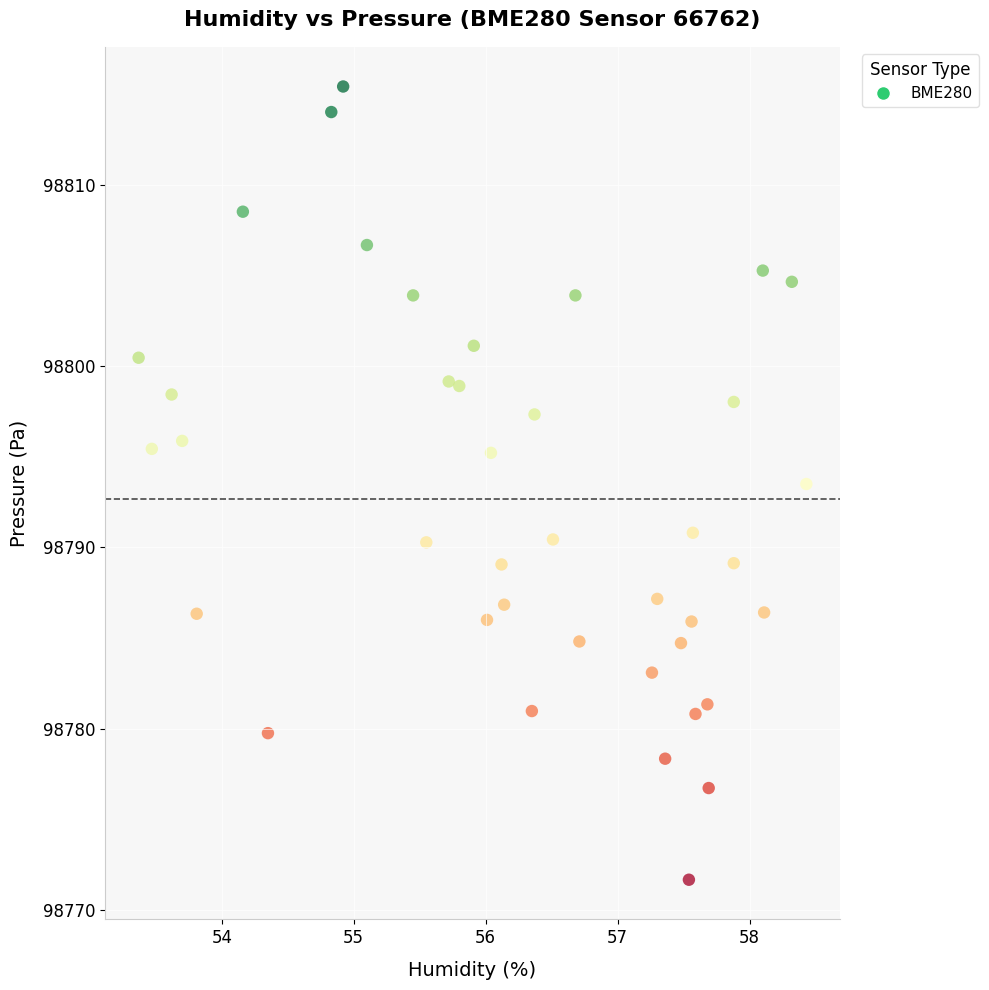

What Y value in the scatter plot is closest to 98793?

98793.5